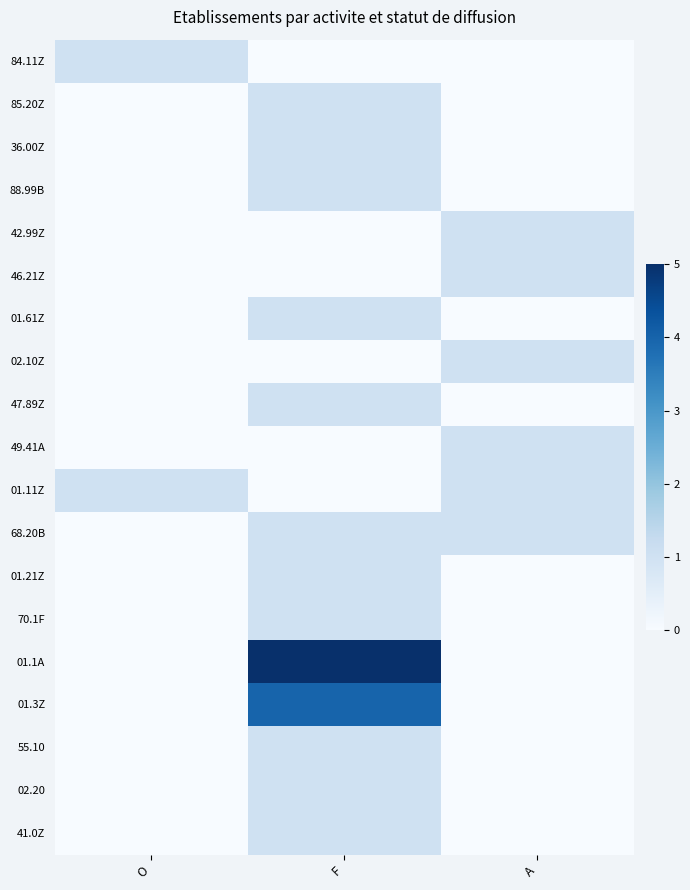

Which series has the largest total across all categories?

01.1A